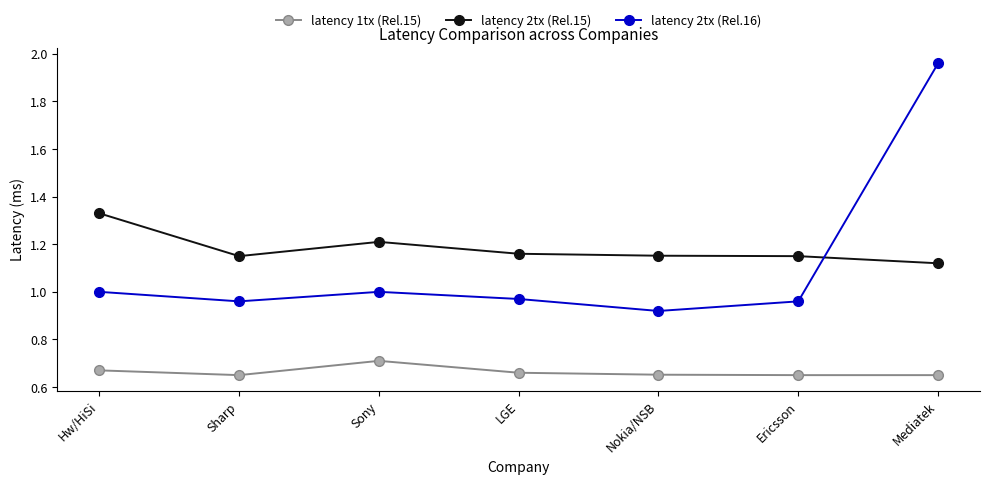

List the series in order of their peak value, highest first.

latency 2tx (Rel.16), latency 2tx (Rel.15), latency 1tx (Rel.15)